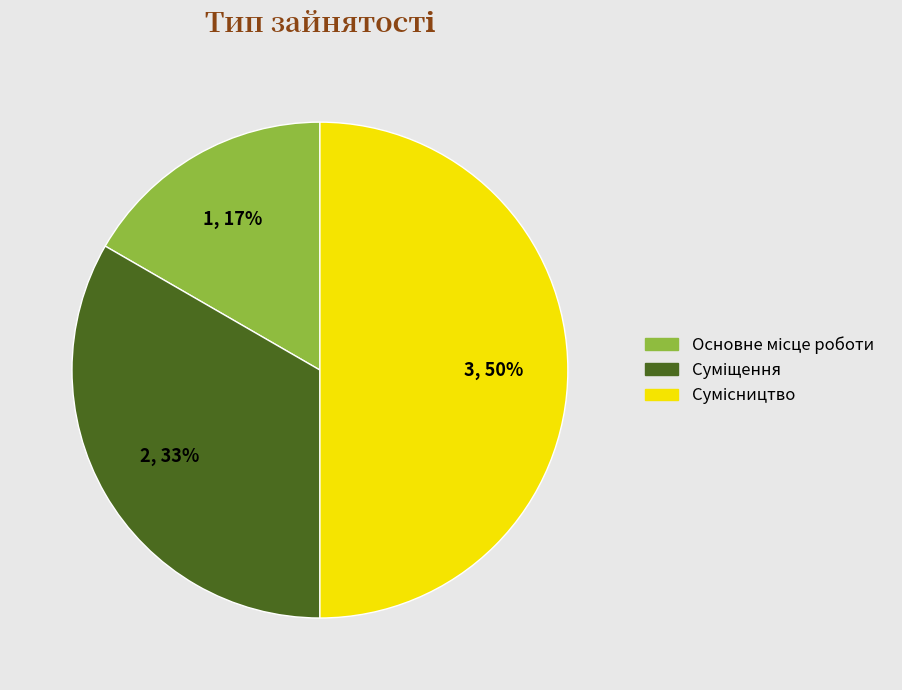

To the nearest percent, what is the average slice percentage?

33%